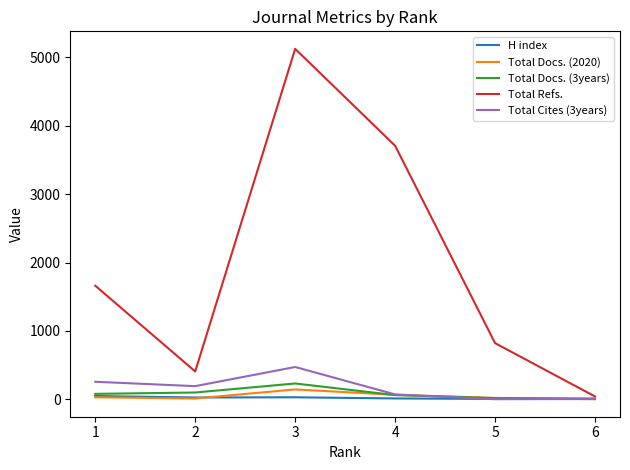

Which series changed the most between 3 and 4?

Total Refs.